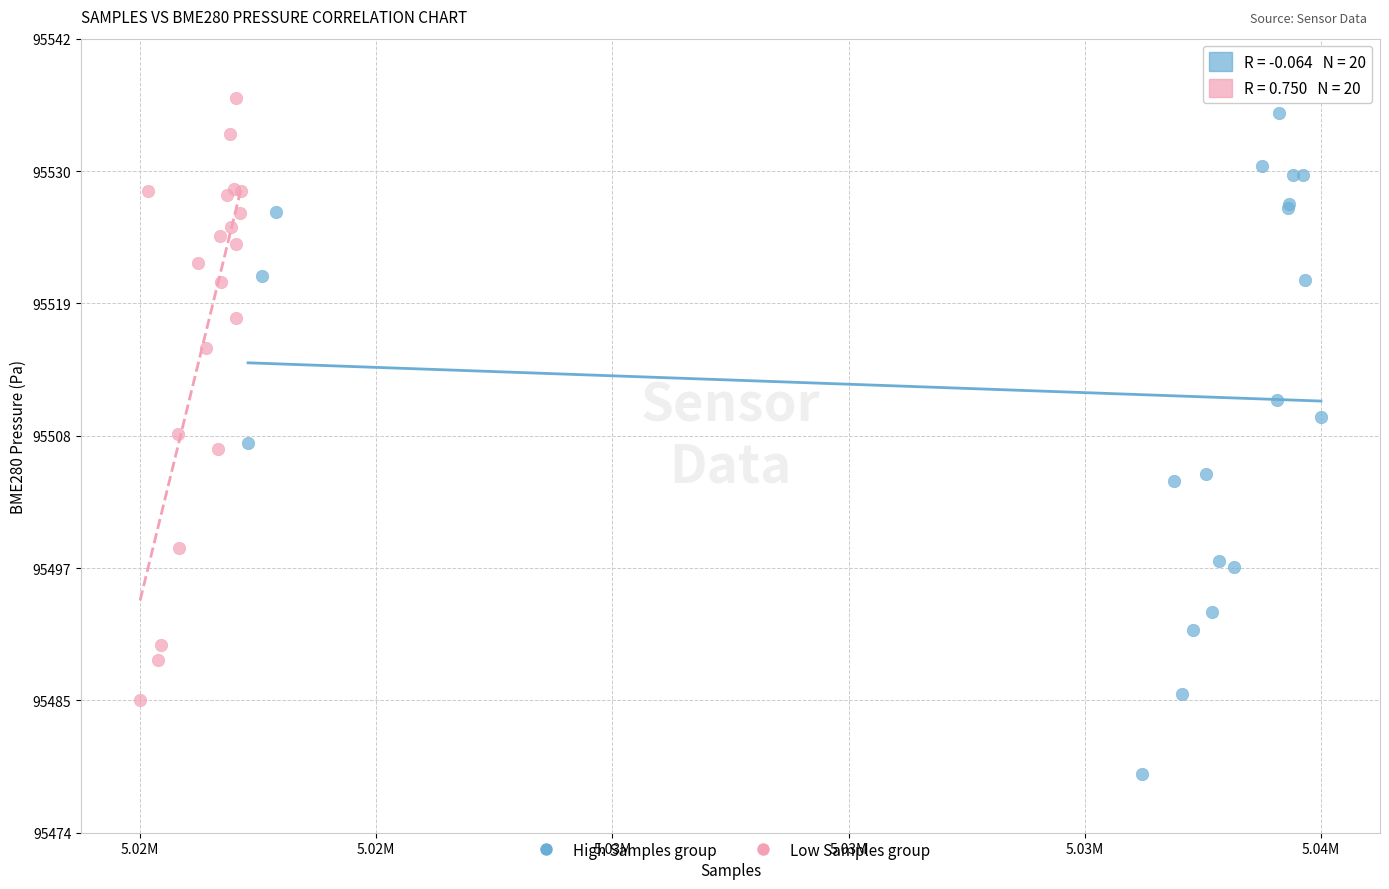

Which series has the largest Y range (max minus min)?

High Samples group